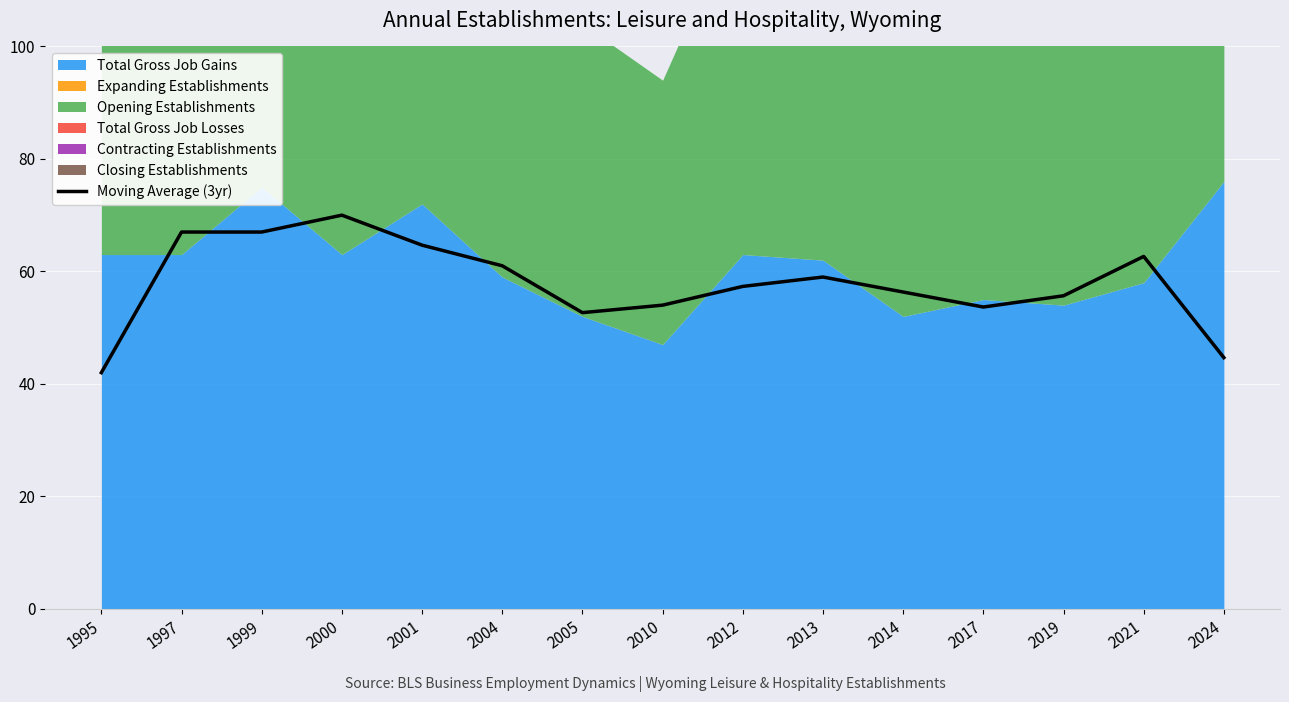

List the labels in order of value, largest first.

2000, 1997, 1999, 2001, 2021, 2004, 2013, 2012, 2014, 2019, 2010, 2017, 2005, 2024, 1995